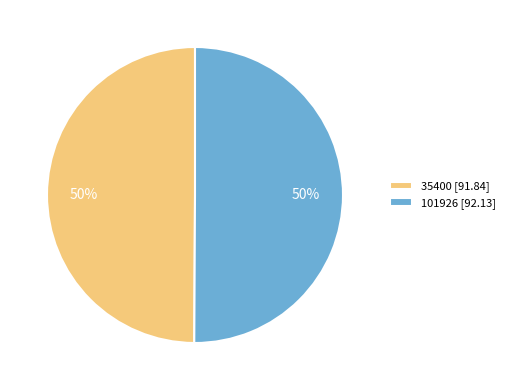

Is it true that 35400 [91.84] is 50% of the pie?

True